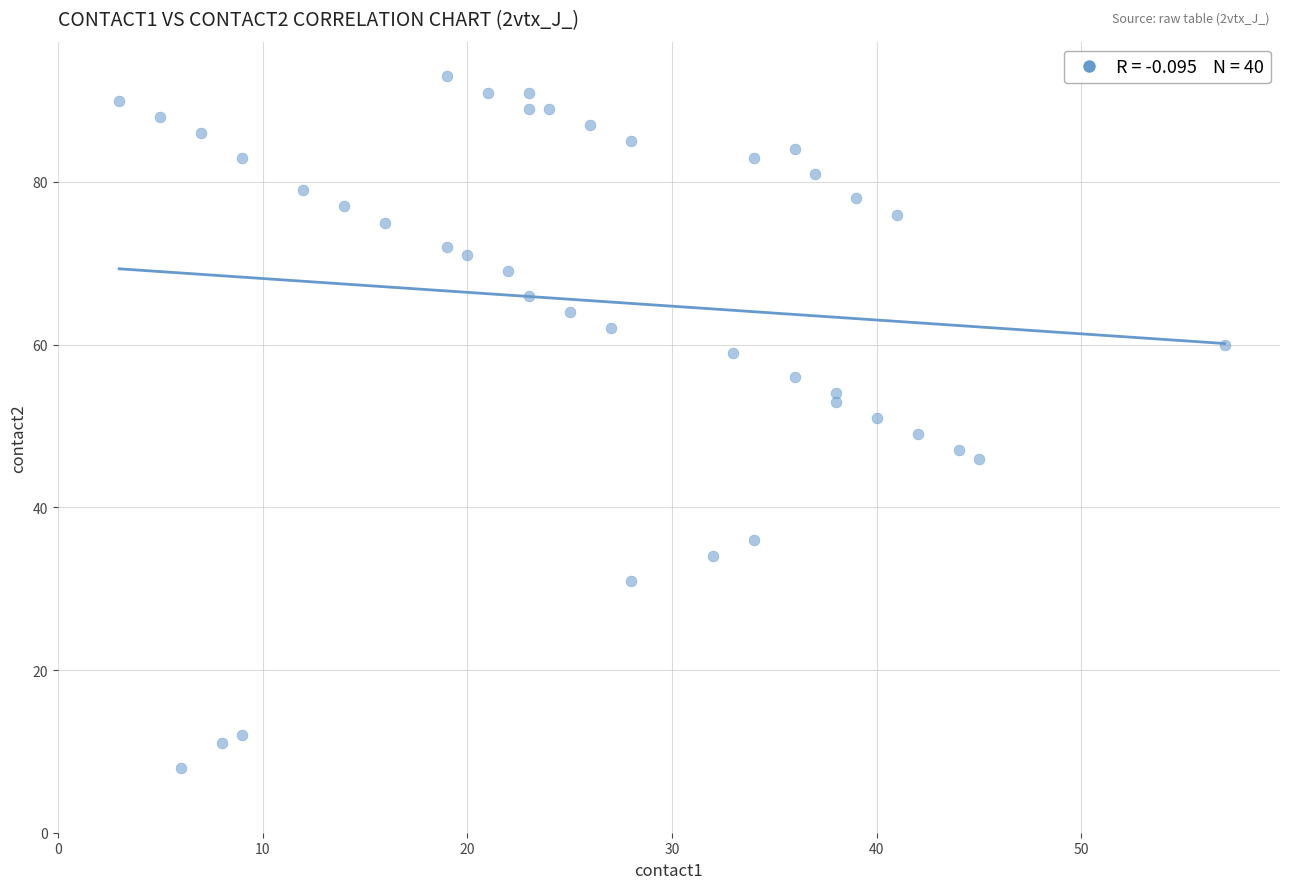

What is the range of X values (max minus min)?

54